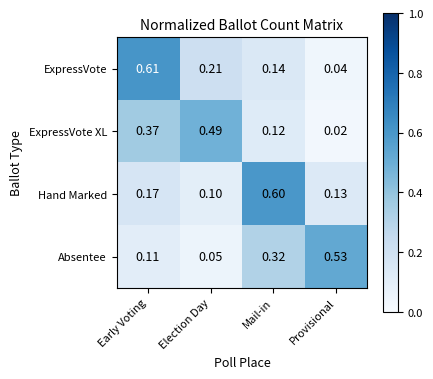

Which series has the widest spread of values?

ExpressVote